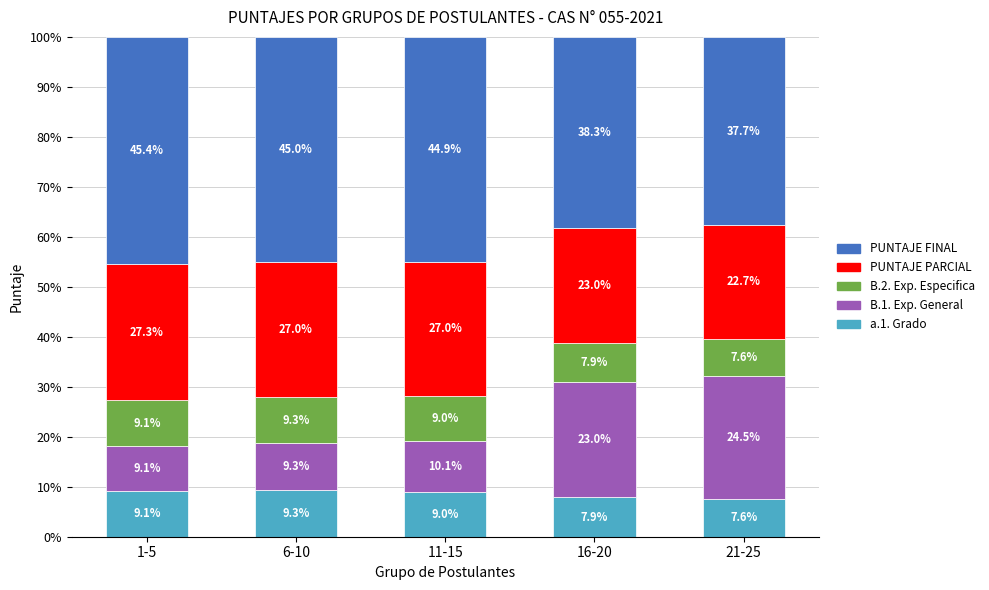

At which label does a.1. Grado reach its peak?

6-10